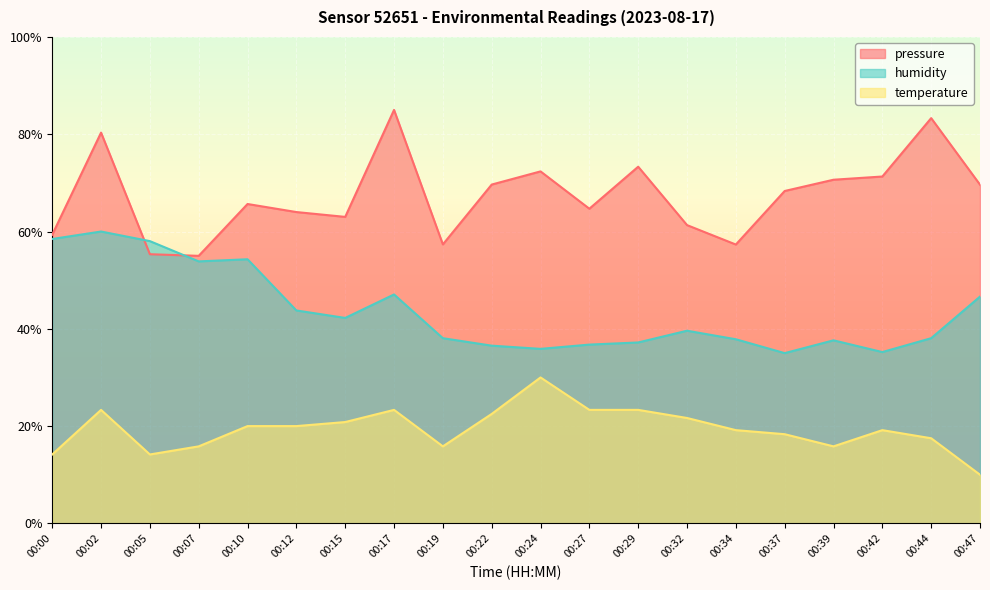

True or false: pressure_norm and humidity intersect in this chart.

True